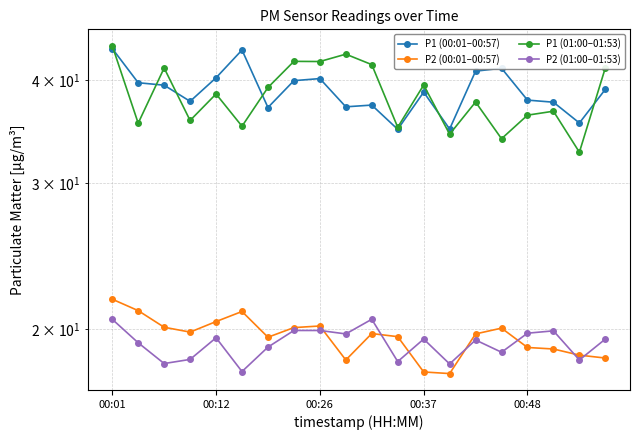

What is the difference between the maximum and minimum values in the P1 (00:01–00:57) series?

8.8